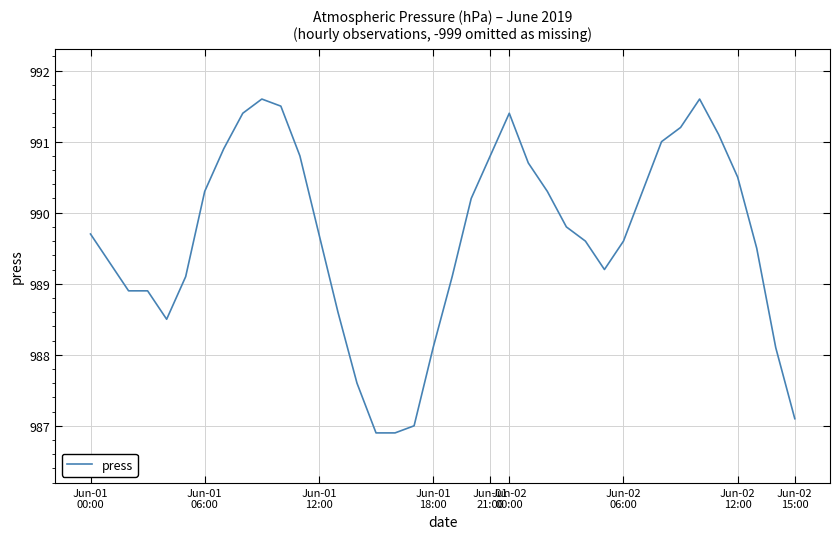

How many values are below 989?

11